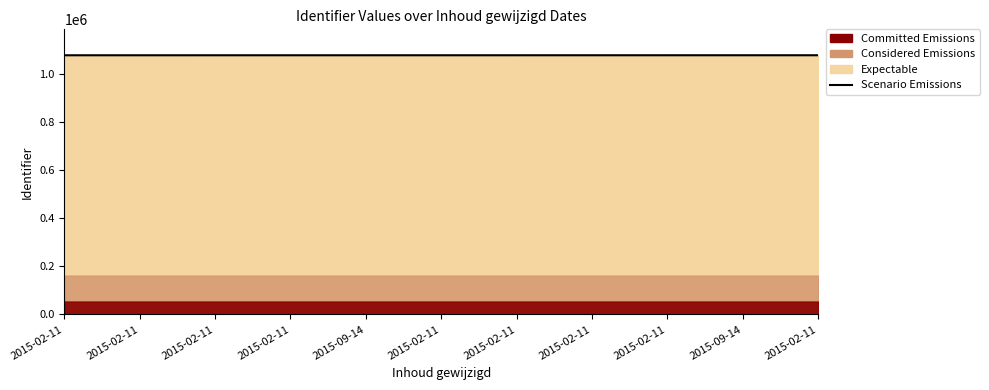

Reading right to left, transcribe all the data shown in this chart.

2015-02-11=1079251	2015-09-14=1079249	2015-02-11=1079243	2015-02-11=1079240	2015-02-11=1079233	2015-02-11=1079231	2015-09-14=1079230	2015-02-11=1079223	2015-02-11=1079220	2015-02-11=1079178	2015-02-11=1079173